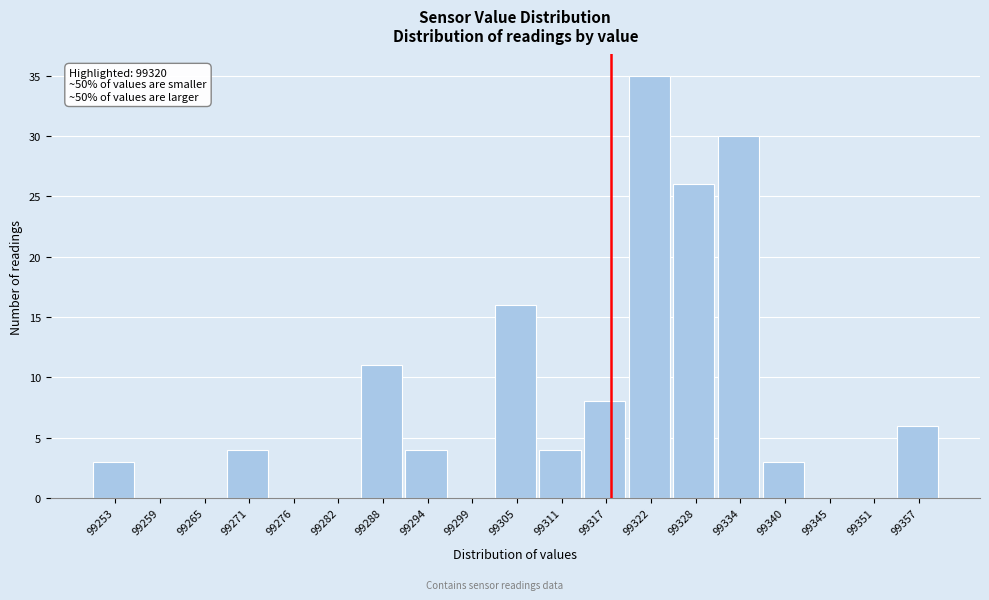

Reading left to right, extract all data points from this chart.

99253=3	99259=0	99265=0	99271=4	99276=0	99282=0	99288=11	99294=4	99299=0	99305=16	99311=4	99317=8	99322=35	99328=26	99334=30	99340=3	99345=0	99351=0	99357=6